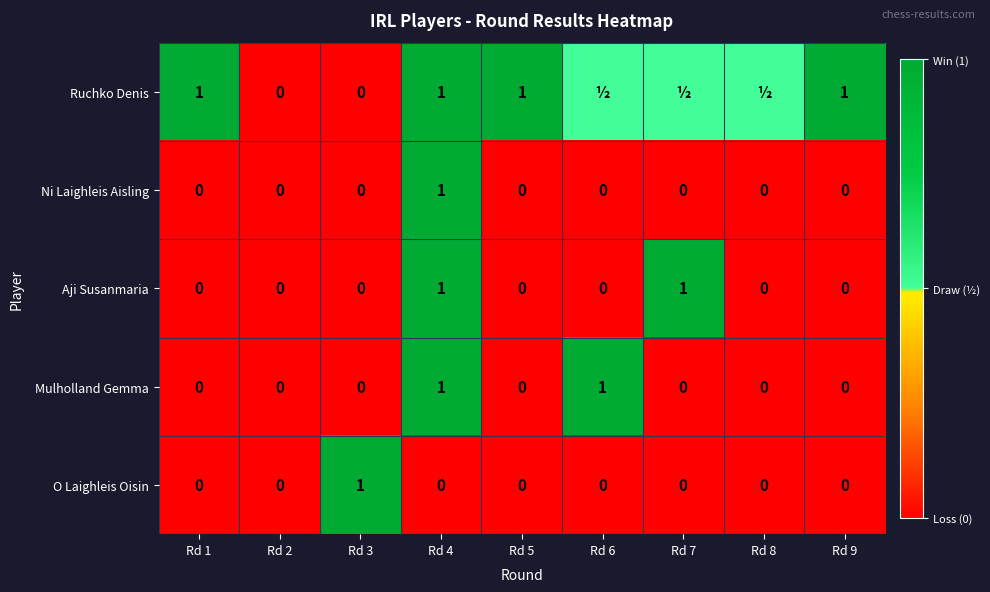

Is it true that Ni Laighleis Aisling equals 0.0 at Rd 1?

True